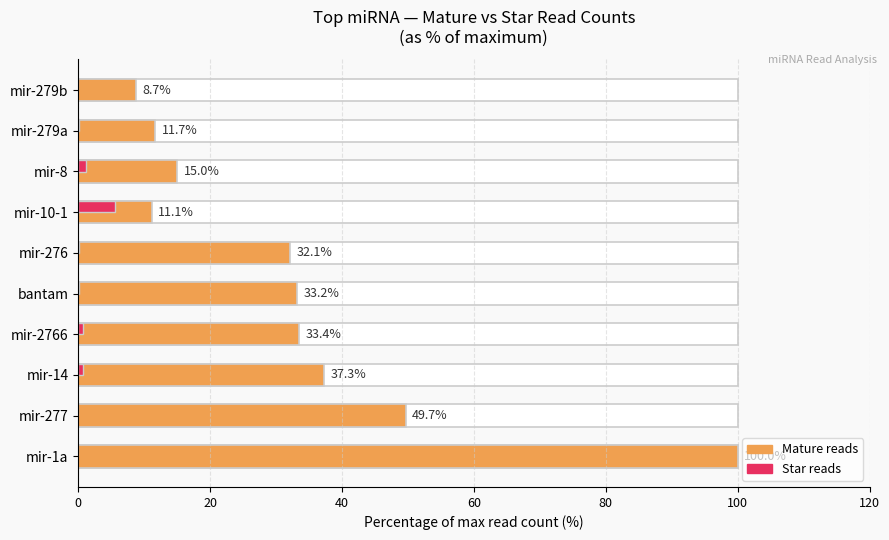

How many data points in Mature reads are less than 33?

5